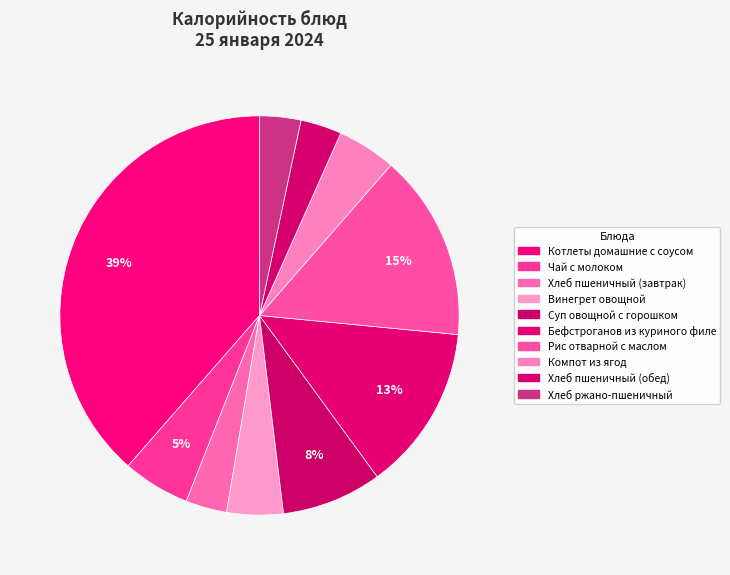

What is the smallest slice in the pie chart?

Хлеб пшеничный (завтрак)